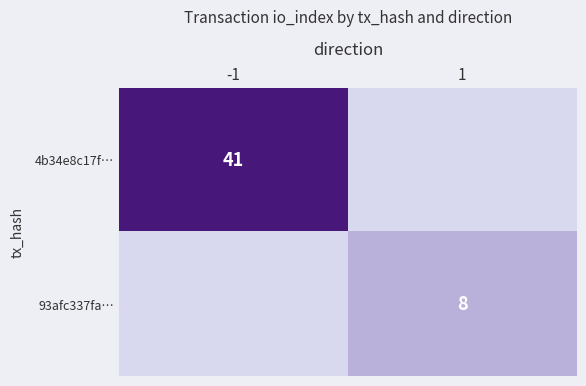

At which category is the sum across all series the highest?

-1